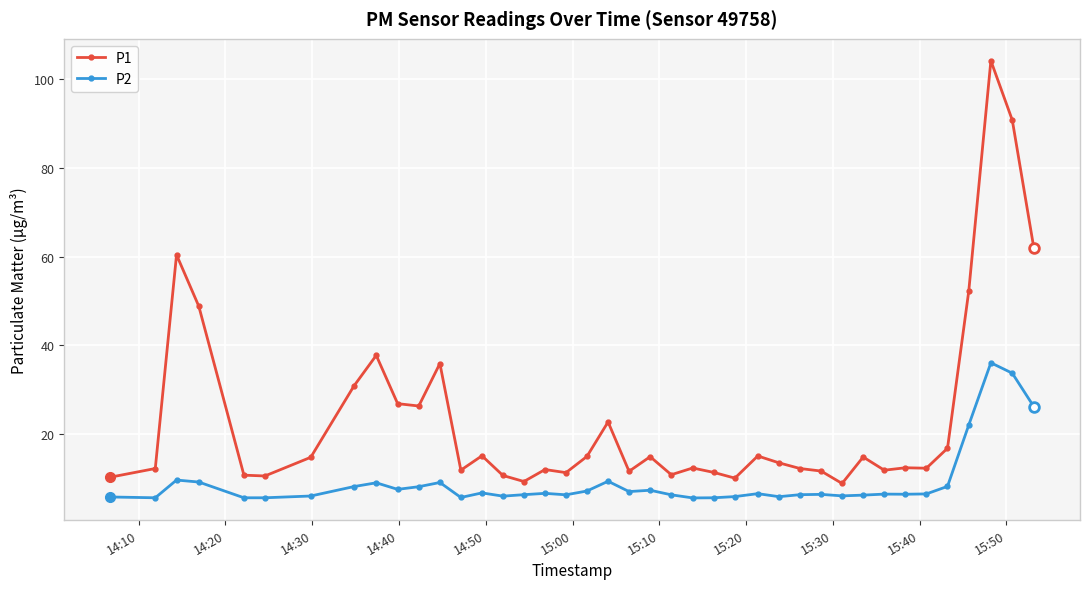

What are all the series names shown in the legend?

P1, P2